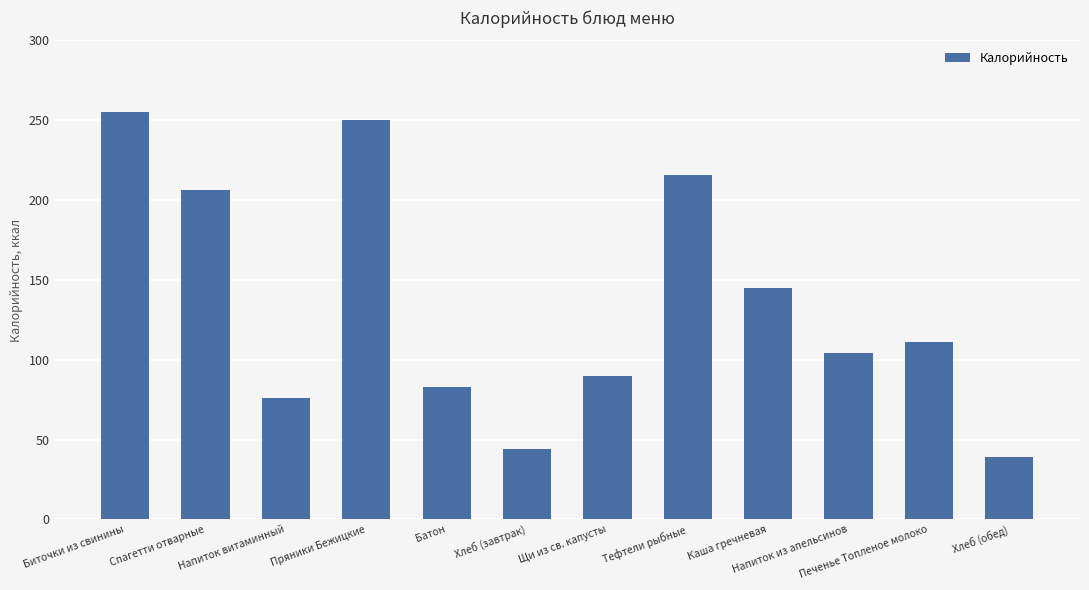

At which label does the data first exceed 111?

Биточки из свинины